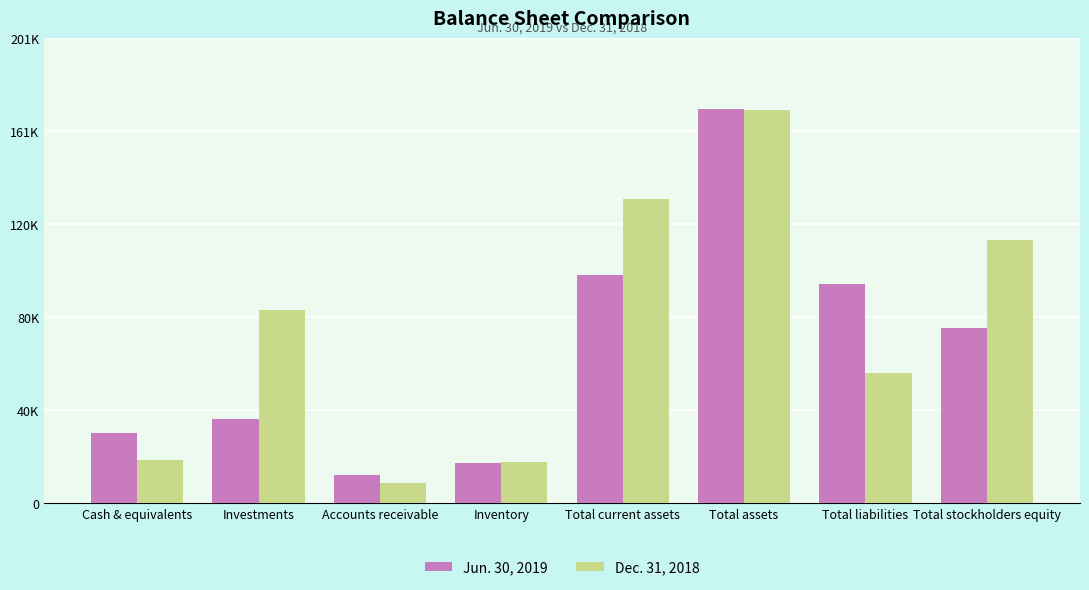

What are all the series names shown in the legend?

Jun. 30, 2019, Dec. 31, 2018